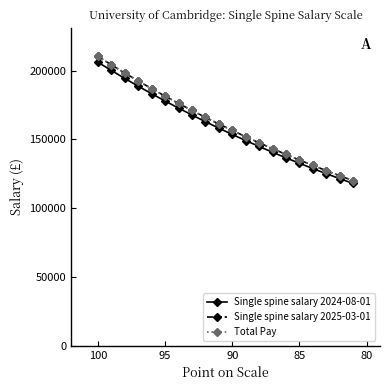

How many data points in Single spine salary 2024-08-01 are above 158201?

9